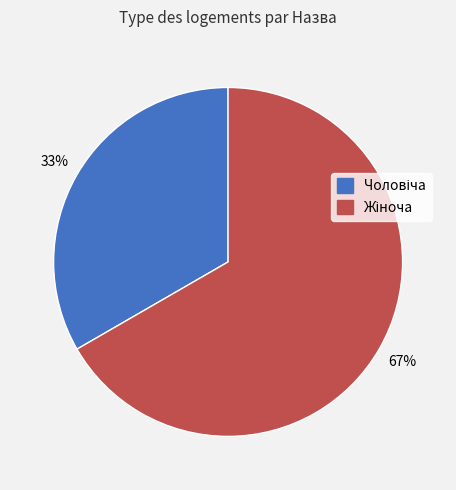

Does any single category account for the majority?

Yes